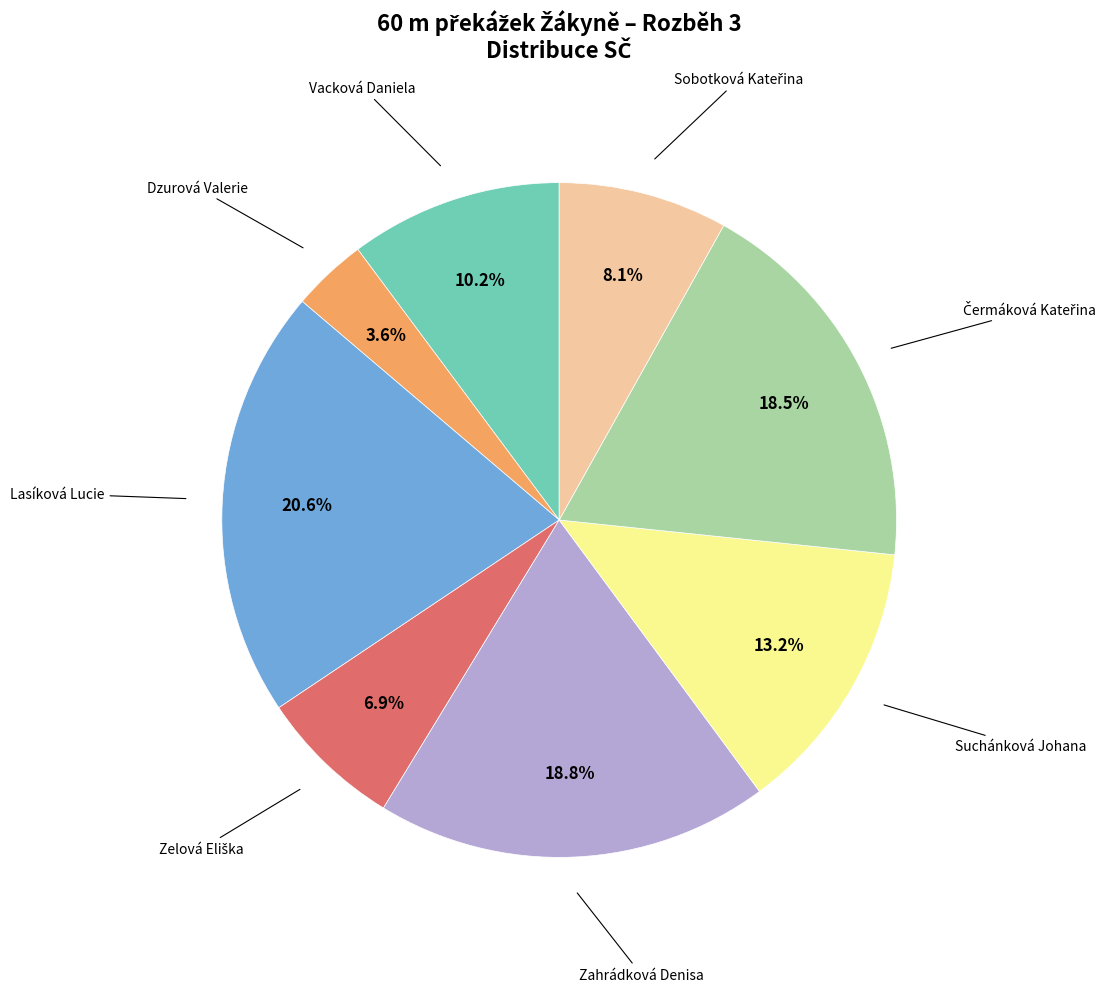

Is there a majority slice in this chart?

No